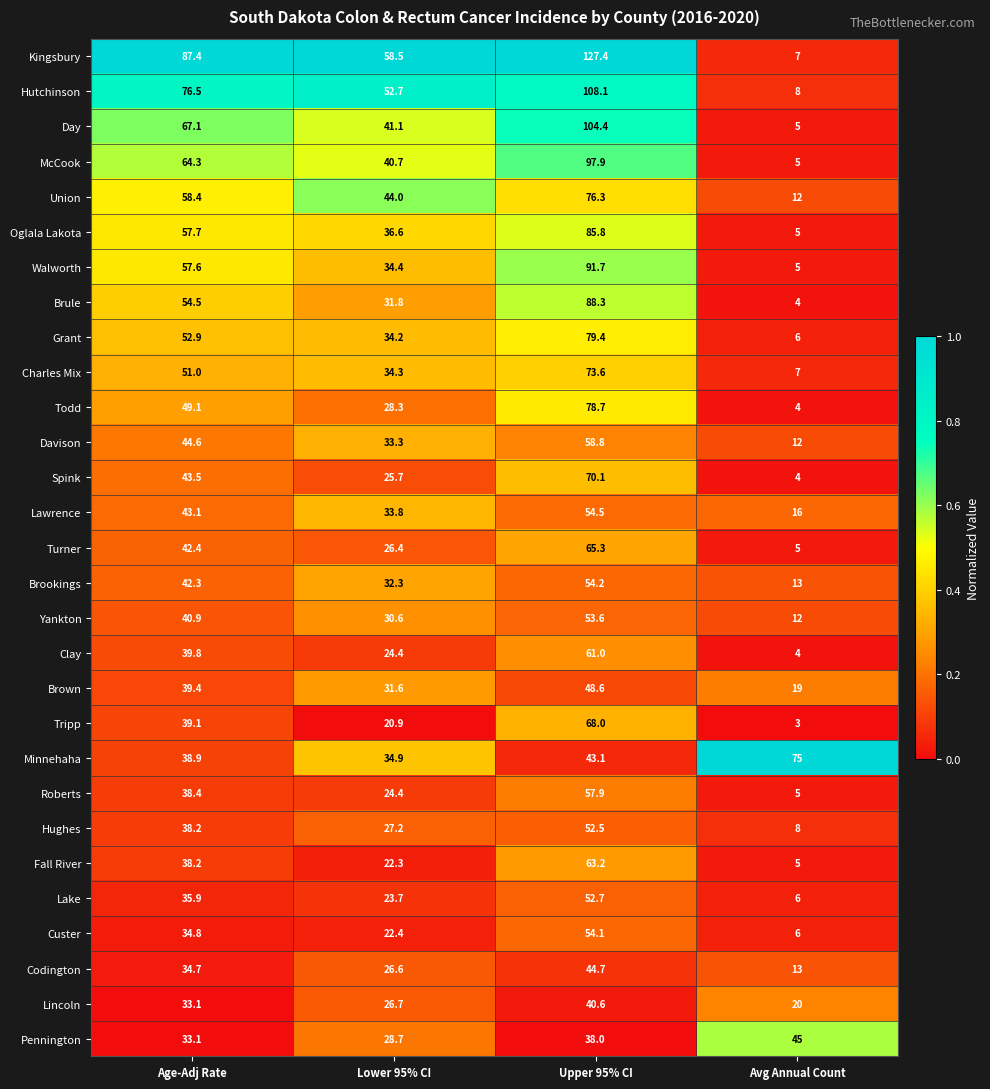

What is the difference between the maximum and minimum values in the Brown series?

29.6